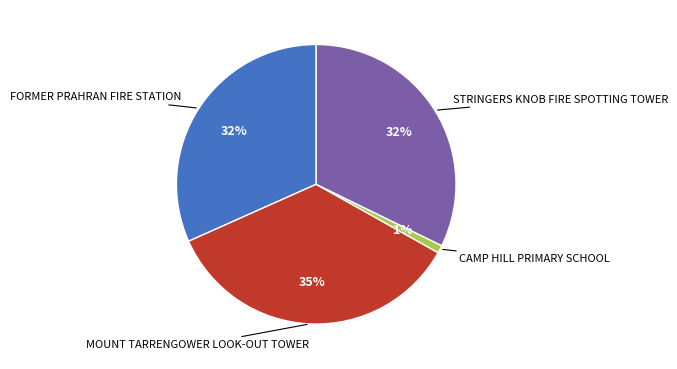

Count the number of slices in the pie.

4